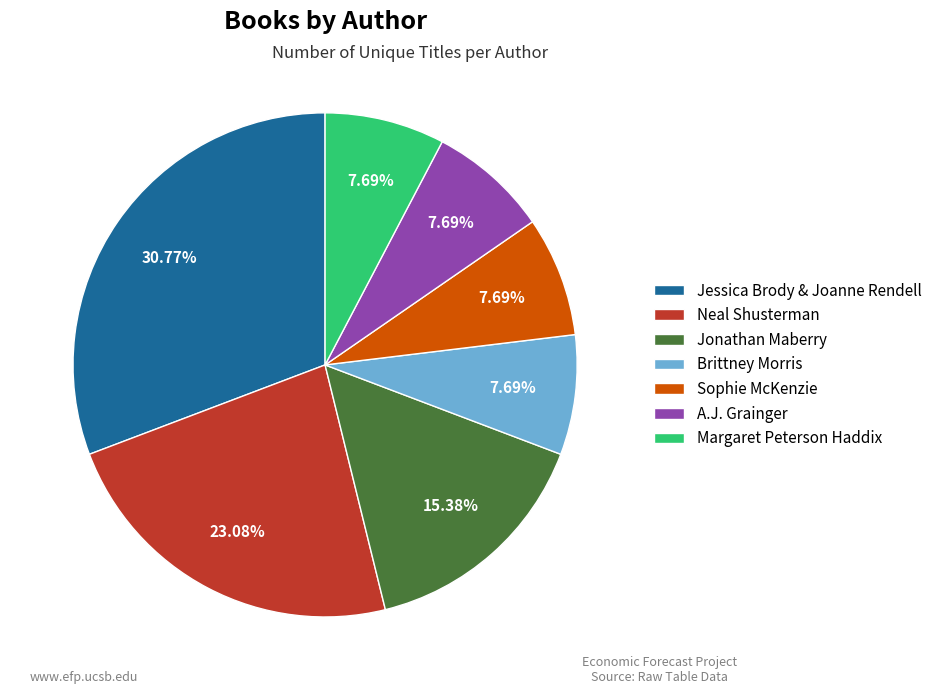

Is there a majority slice in this chart?

No